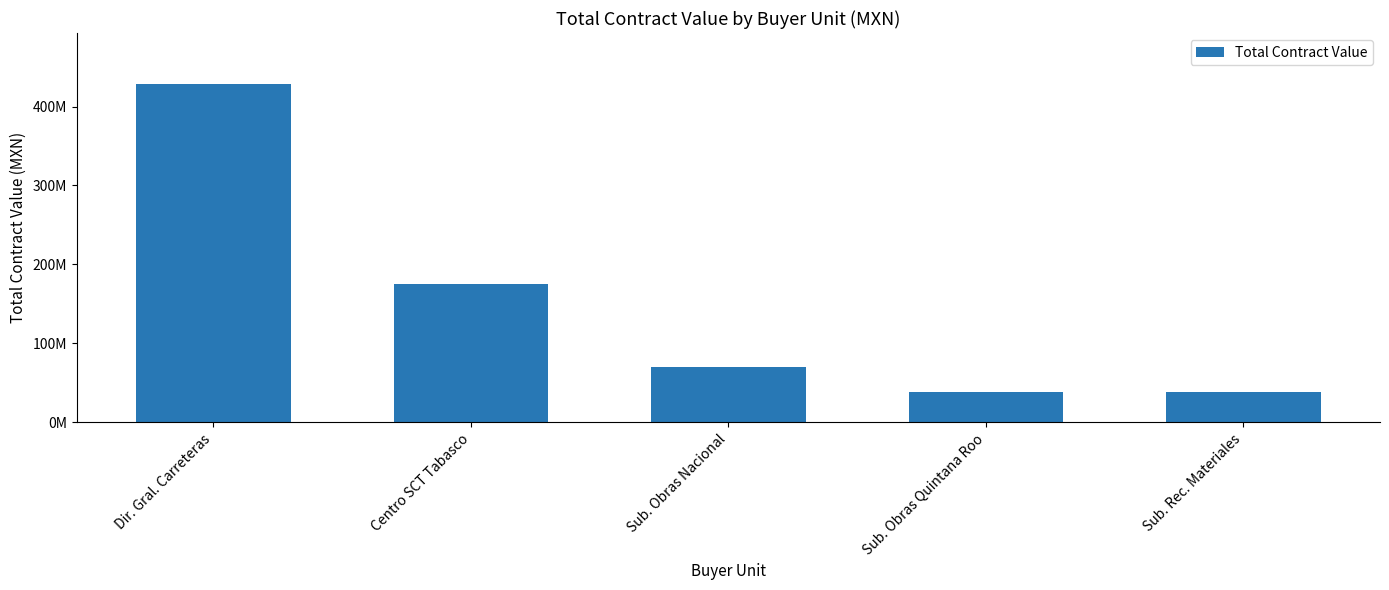

What is the difference between the maximum and minimum values?

390239534.7